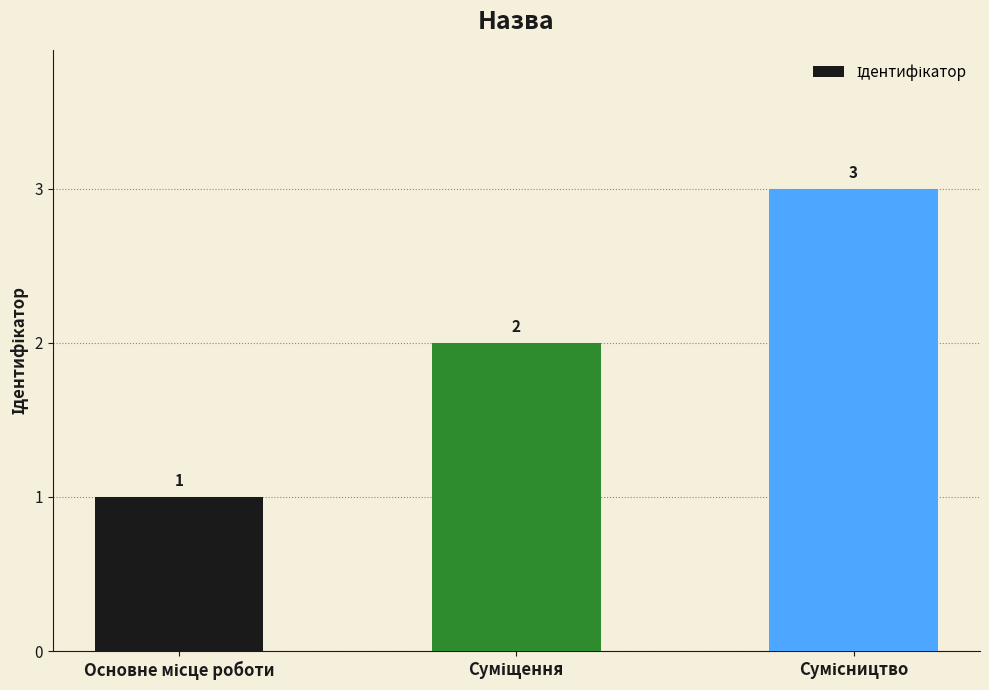

How many values are between 1 and 3?

3